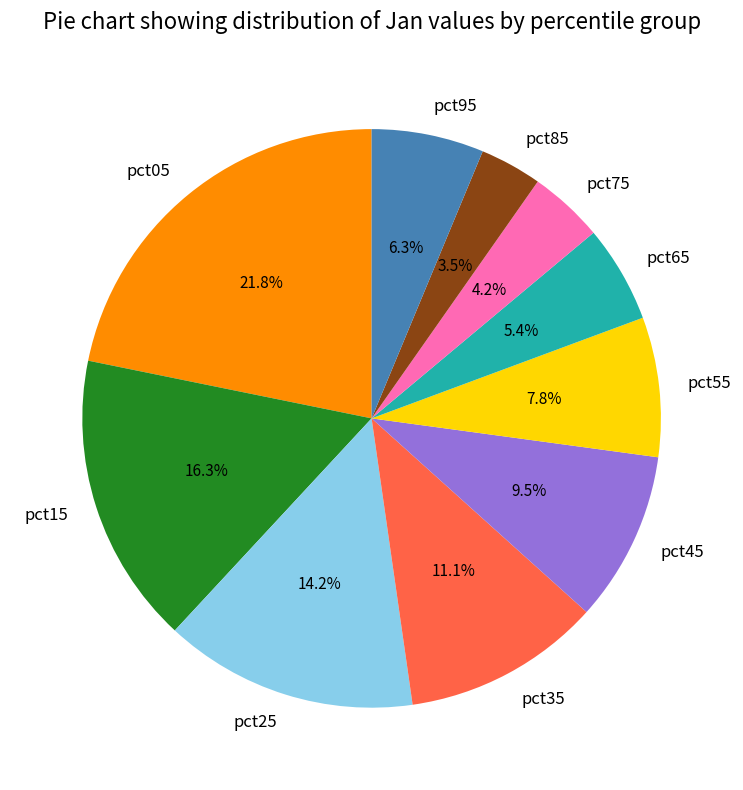

Rank the categories by value from highest to lowest.

pct05, pct15, pct25, pct35, pct45, pct55, pct95, pct65, pct75, pct85